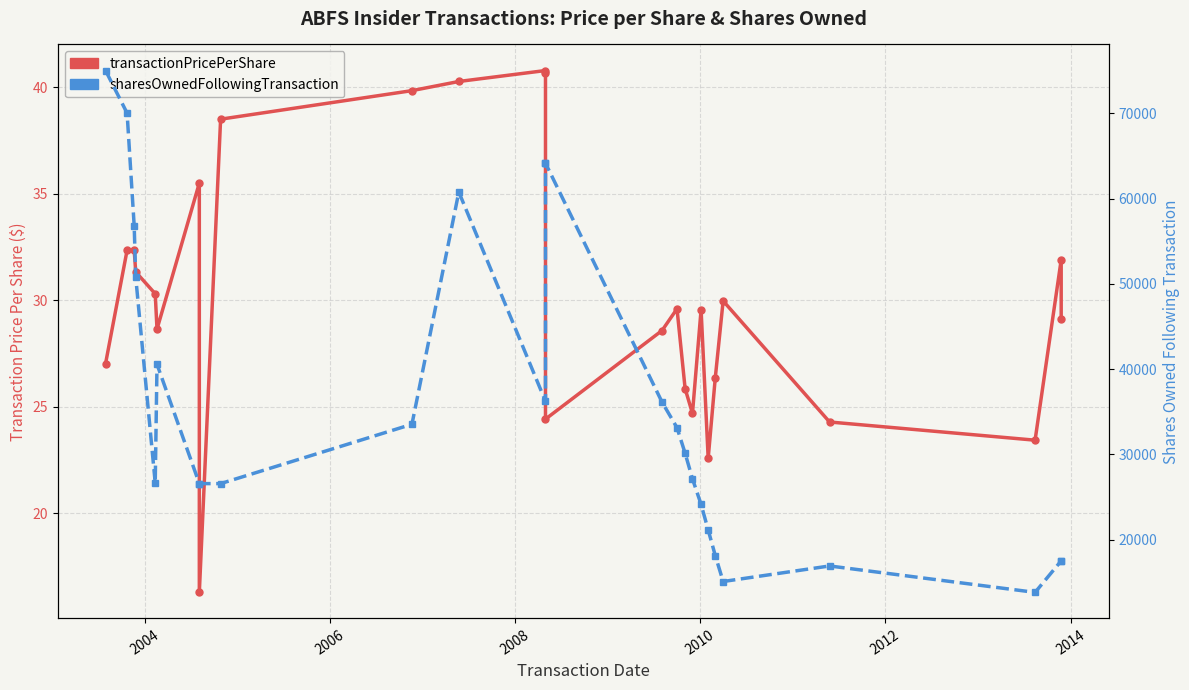

How many values in the sharesOwnedFollowingTransaction series exceed 30122?

12